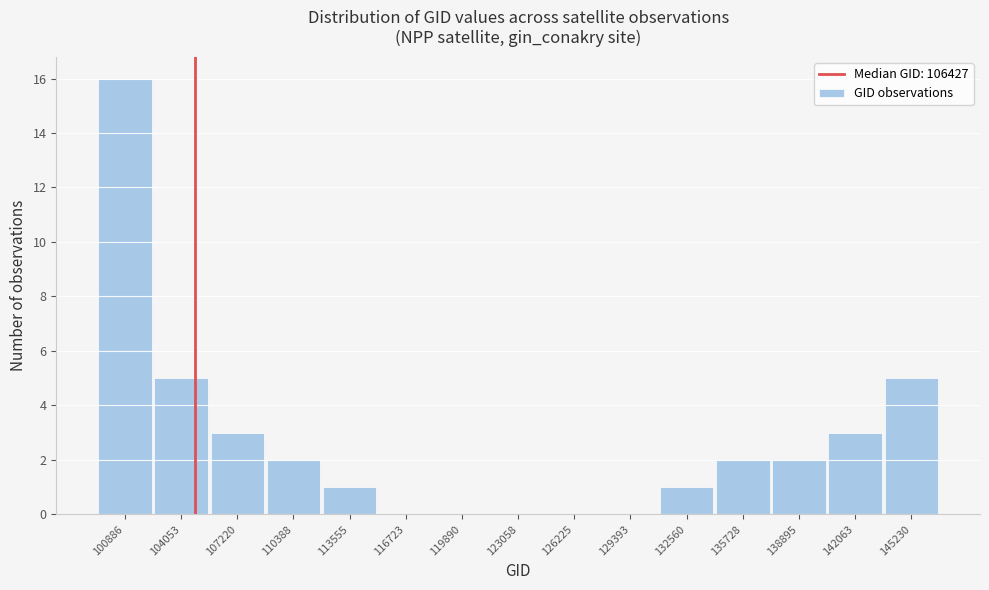

Reading left to right, what are all the values shown in this chart?

100886=16	104053=5	107220=3	110388=2	113555=1	116723=0	119890=0	123058=0	126225=0	129393=0	132560=1	135728=2	138895=2	142063=3	145230=5